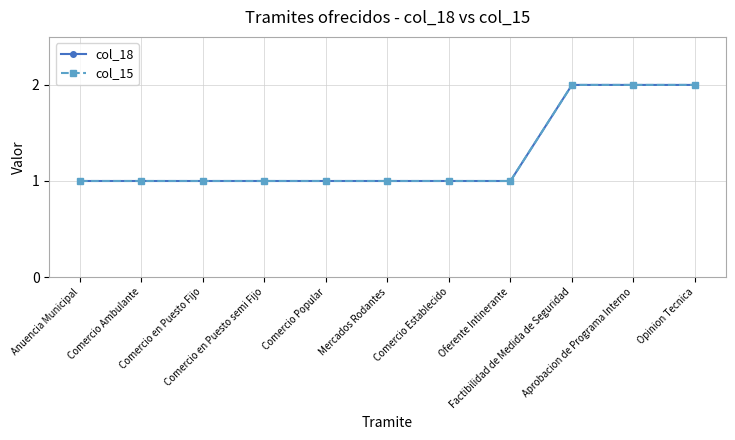

True or false: col_18 and col_15 intersect in this chart.

False